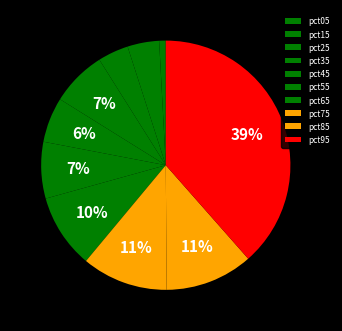

True or false: pct35 accounts for 7% of the total.

True